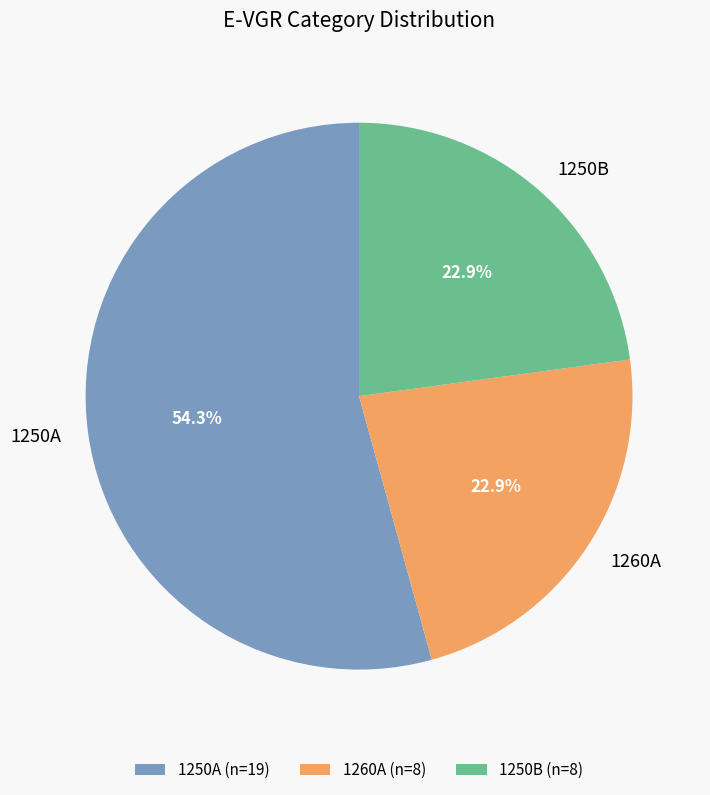

What is the largest slice in the pie chart?

1250A